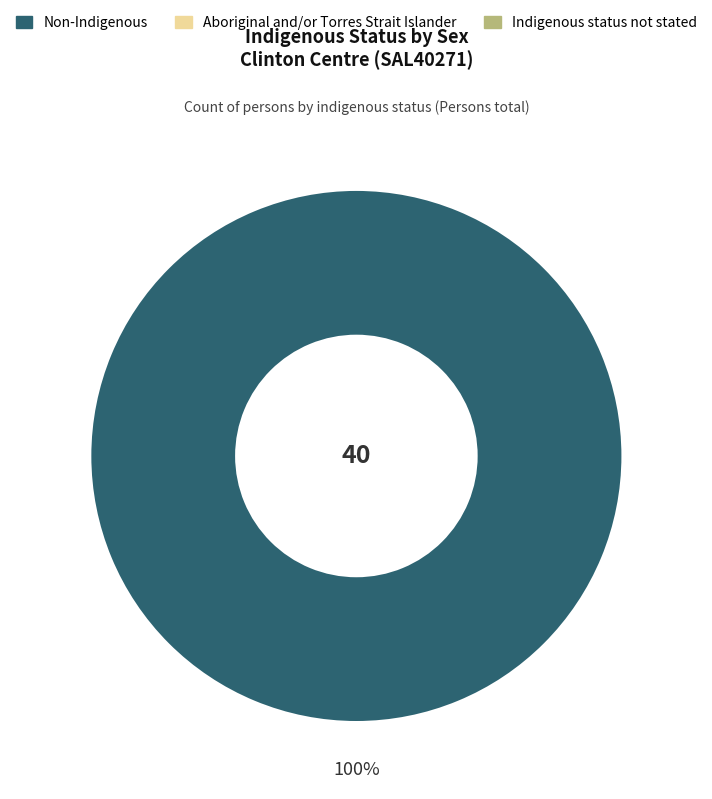

Does any single category account for the majority?

Yes